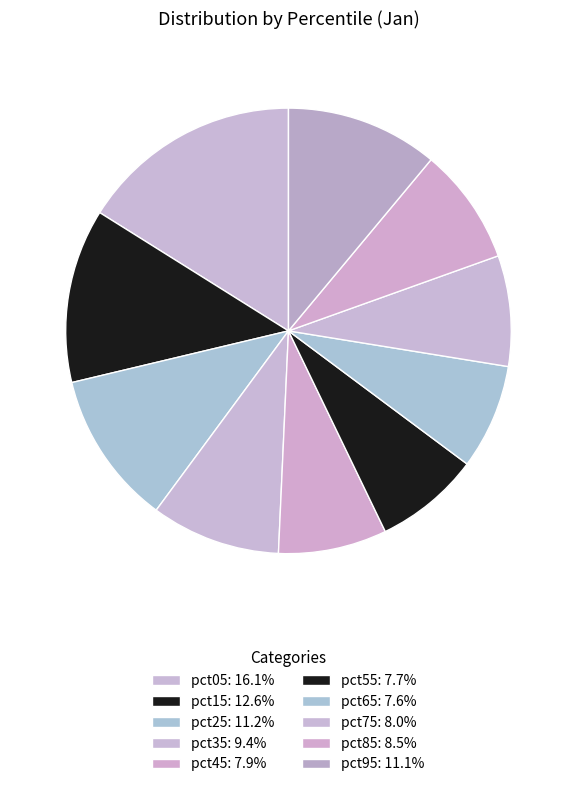

How many slices are in this pie chart?

10